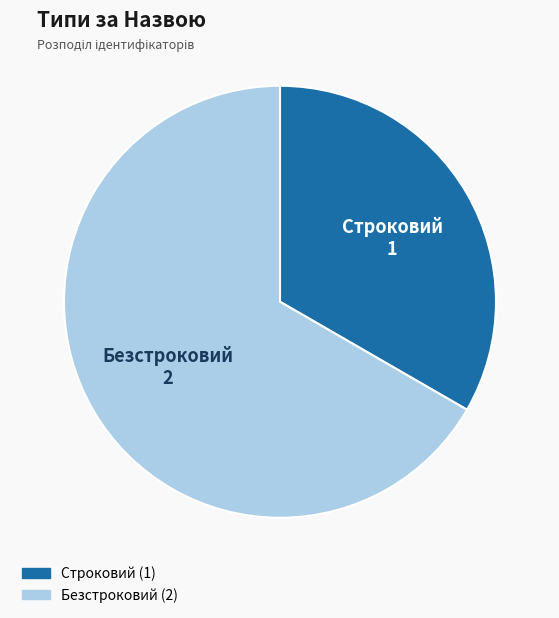

Is the sum of Строковий (1) and Безстроковий (2) greater than half?

Yes